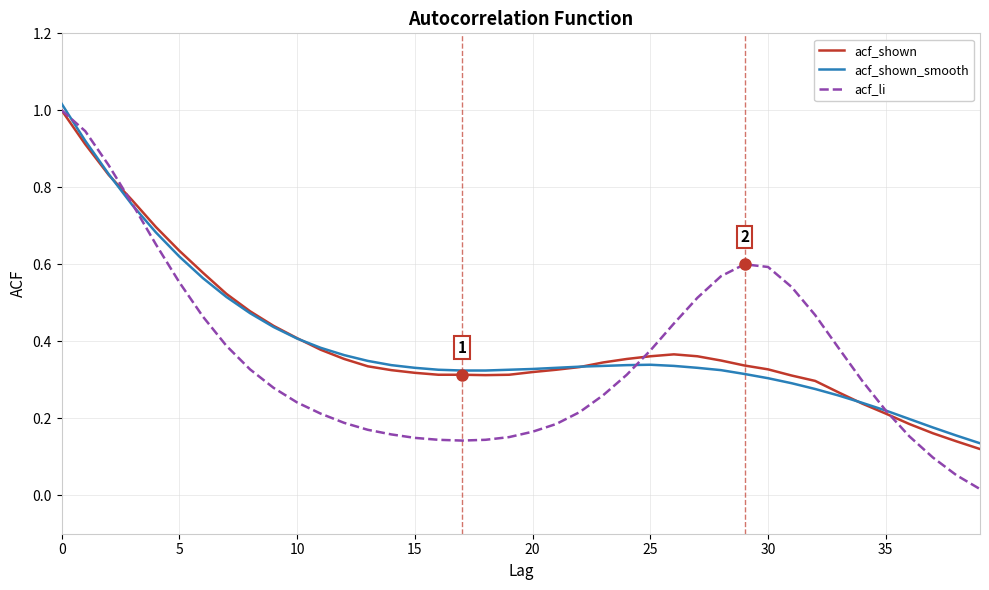

Which series has the largest range (max minus min)?

acf_li